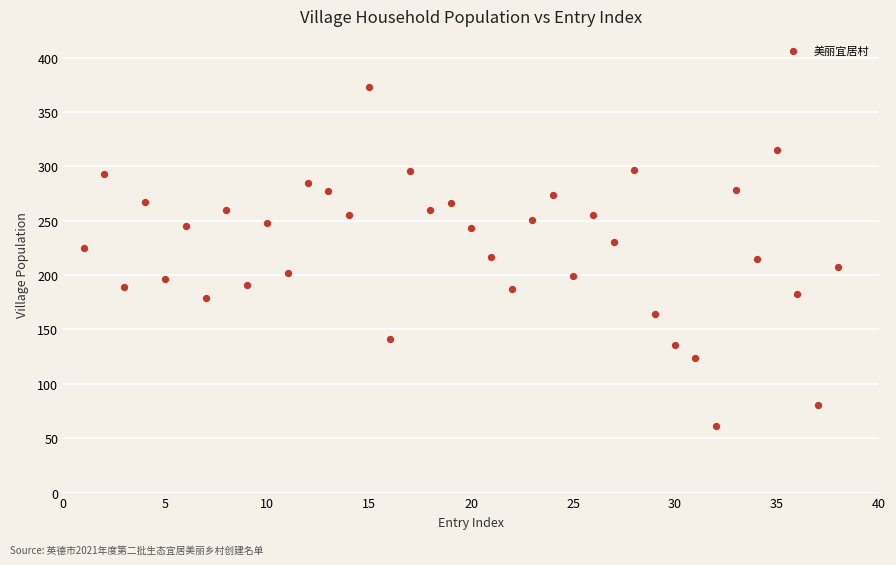

What is the range of X values (max minus min)?

37